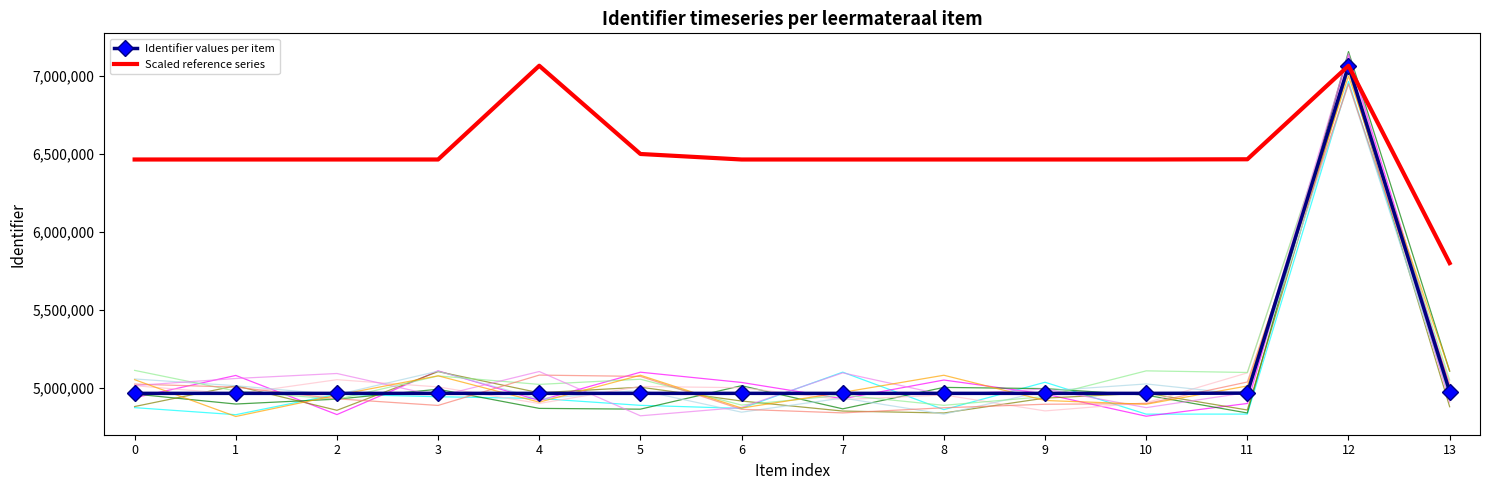

What is the difference between the Identifier values per item values at 11 and 9?

1376